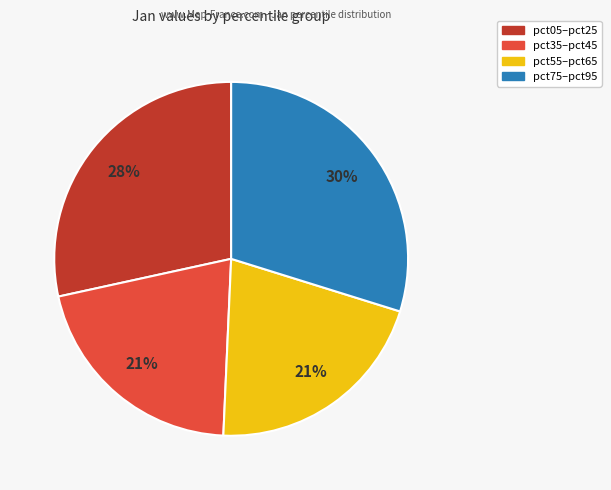

Is there any slice that represents more than half of the pie?

No